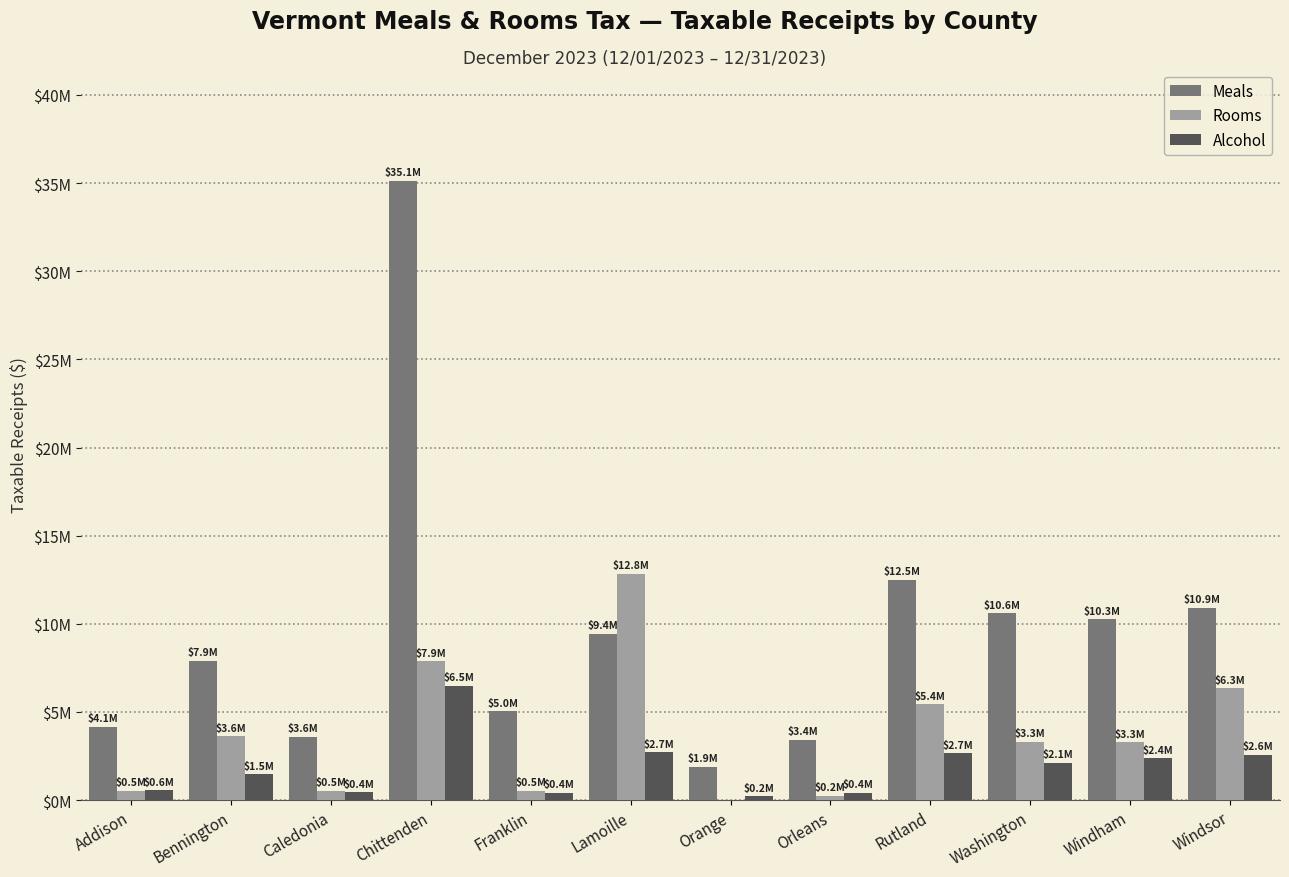

Which series has the largest total across all categories?

Meals